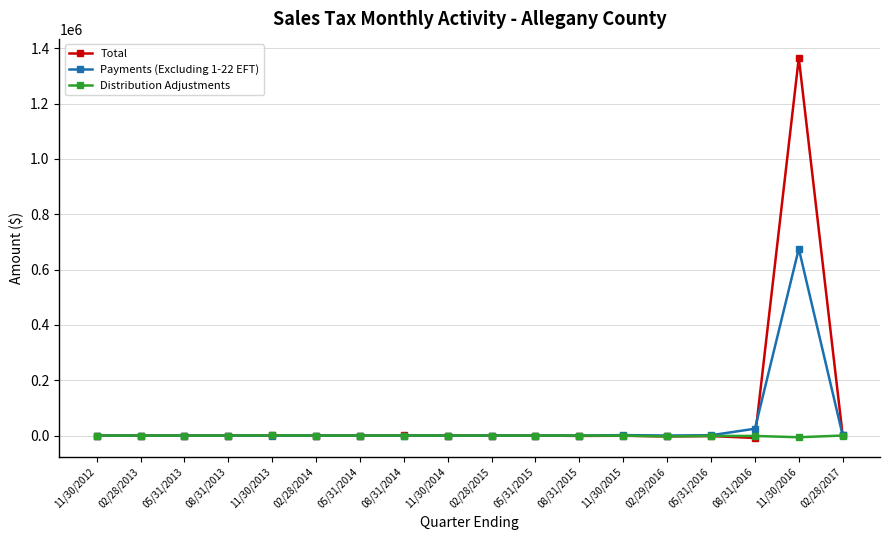

At which label does Total reach its peak?

11/30/2016